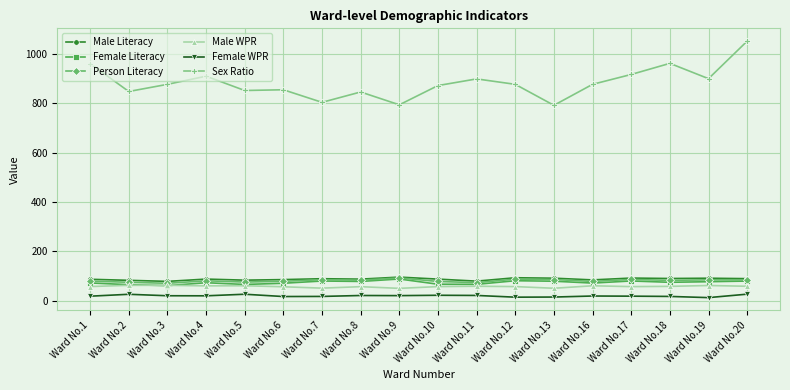

Is the value of Female Literacy at Ward No.4 greater than the value of Female WPR at Ward No.2?

Yes